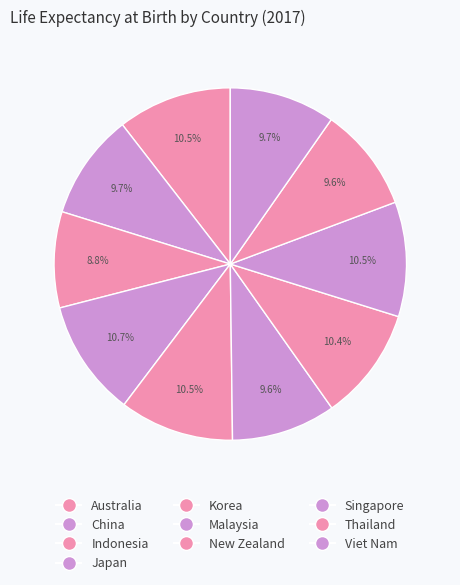

Is it true that Malaysia is 10% of the pie?

True